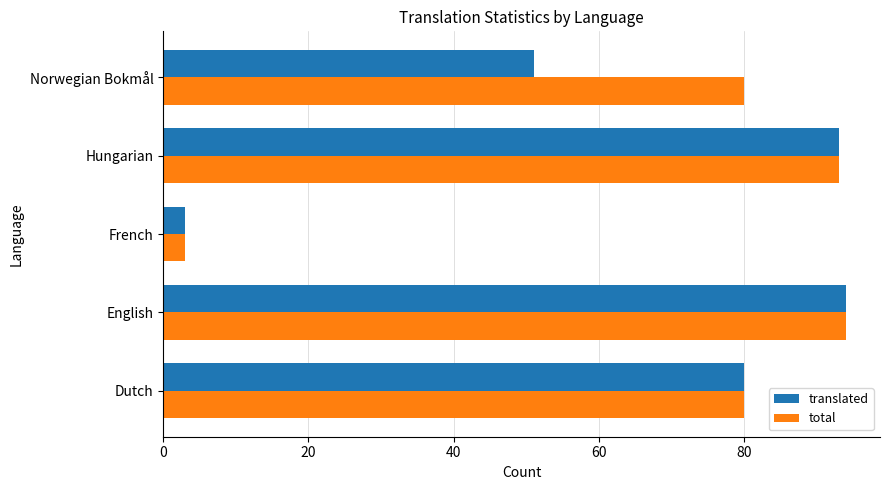

The total series shows 93 at Hungarian. True or false?

True